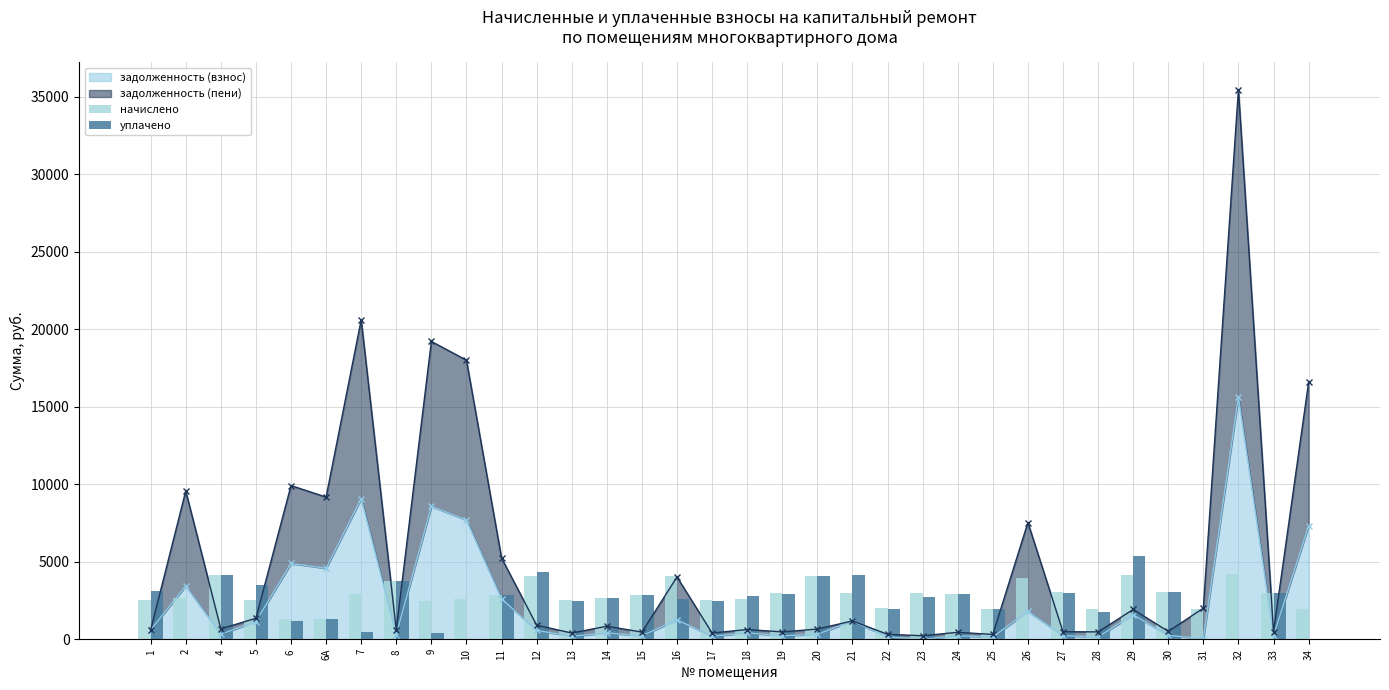

Reading left to right, extract all data points from this chart.

начислено: 2524.3	2674.0	4150.4	2537.9	1296.1	1296.1	2939.3	3762.6	2469.8	2605.9	2878.1	4089.2	2510.6	2674.0	2878.1	4102.8	2510.6	2619.6	2959.8	4075.6	2993.8	1993.6	2973.4	2939.3	1986.7	3925.9	3027.8	1952.8	4123.2	3082.2	1939.2	4191.2	3014.2	1939.2
уплачено: 3123.8	0.0	4133.8	3476.4	1163.0	1286.0	490.0	3748.0	410.8	0.0	2867.0	4327.4	2502.7	2651.0	2866.4	2593.0	2500.7	2816.7	2947.4	4059.8	4169.0	1985.0	2742.4	2946.0	1981.9	0.0	3015.9	1782.7	5362.5	3083.4	0.0	0.0	3002.2	0.0